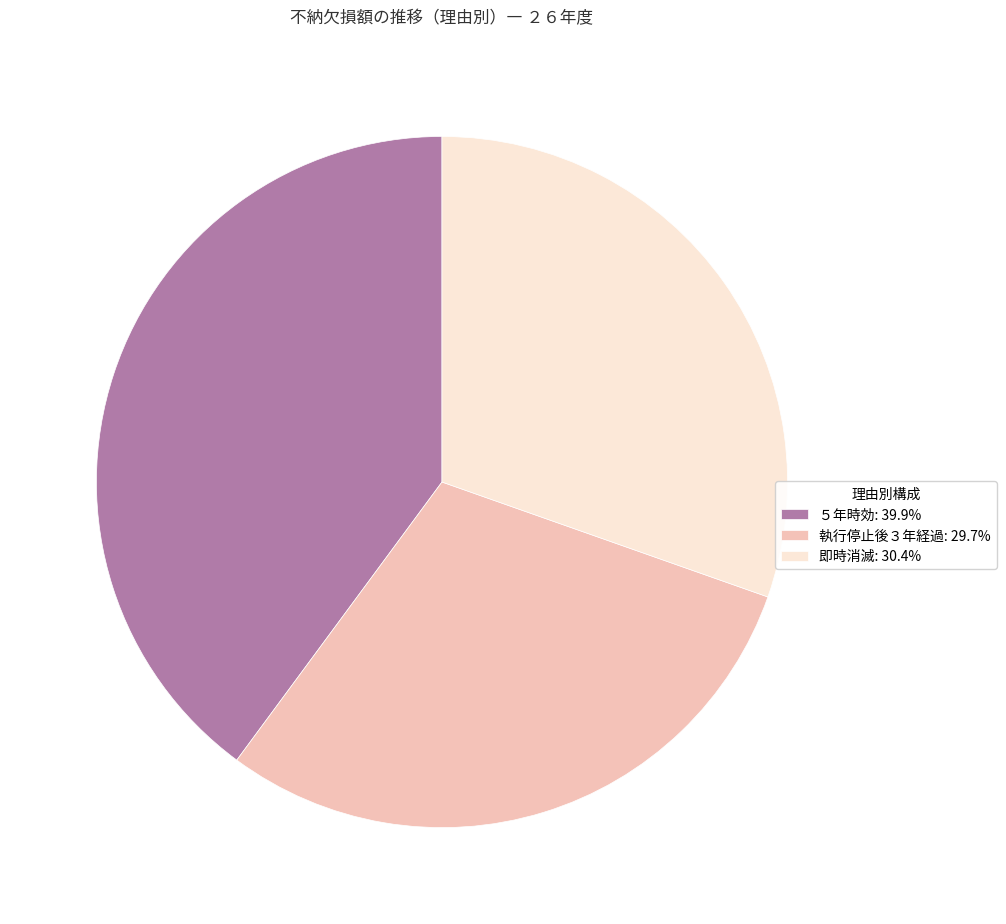

Do 執行停止後３年経過: 29.7% and 即時消滅: 30.4% together represent more than half of the pie?

Yes